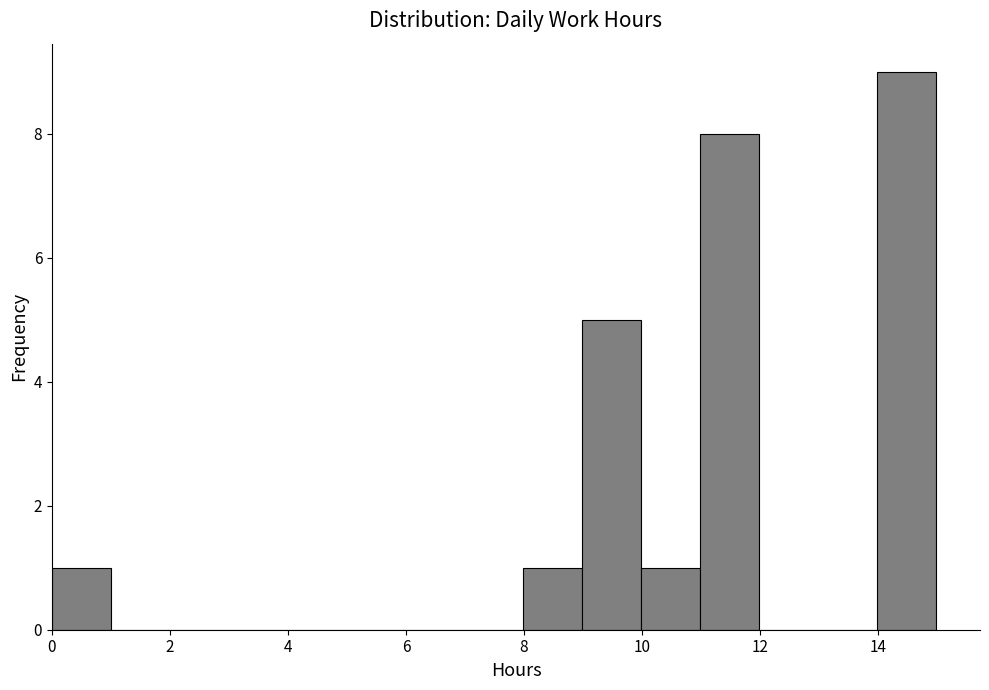

Reading left to right, list every bar in this chart as the range it spans on the x-axis followed by its height. Neither the bar edges nor the heights are printed on the chart, so give them approximately, as read against the axes.

0 to 1: 1
1 to 2: 0
2 to 3: 0
3 to 4: 0
4 to 5: 0
5 to 6: 0
6 to 7: 0
7 to 8: 0
8 to 9: 1
9 to 10: 5
10 to 11: 1
11 to 12: 8
12 to 13: 0
13 to 14: 0
14 to 15: 9